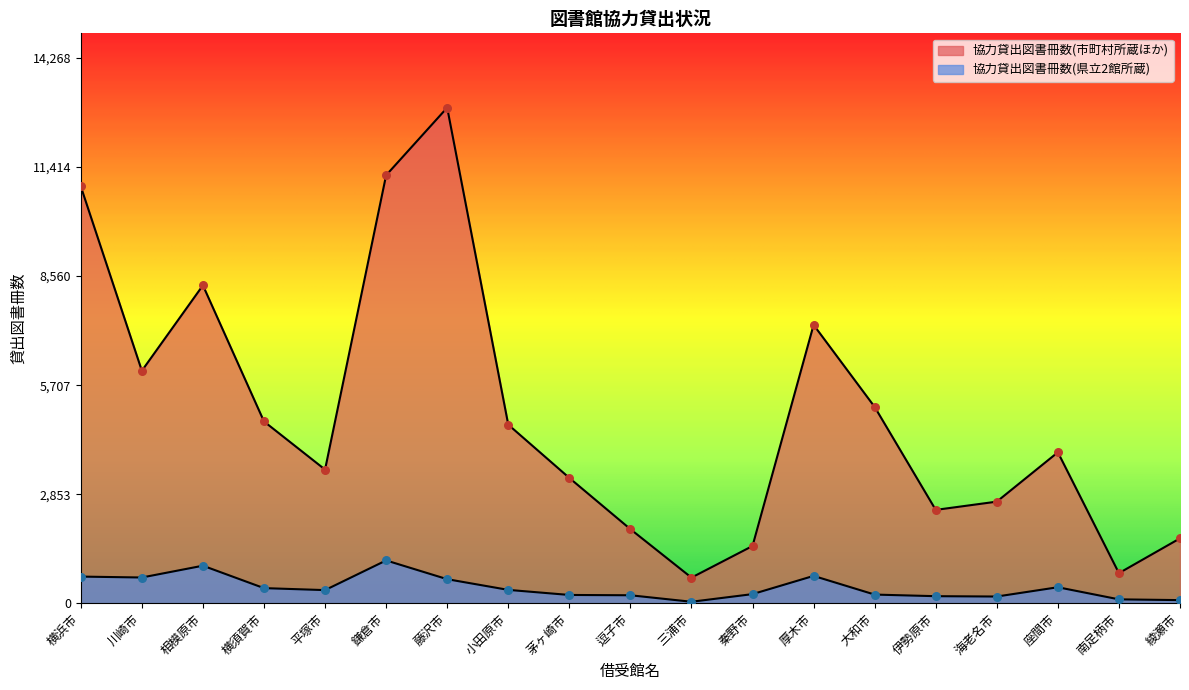

What is the total value across all series at 秦野市?

1734